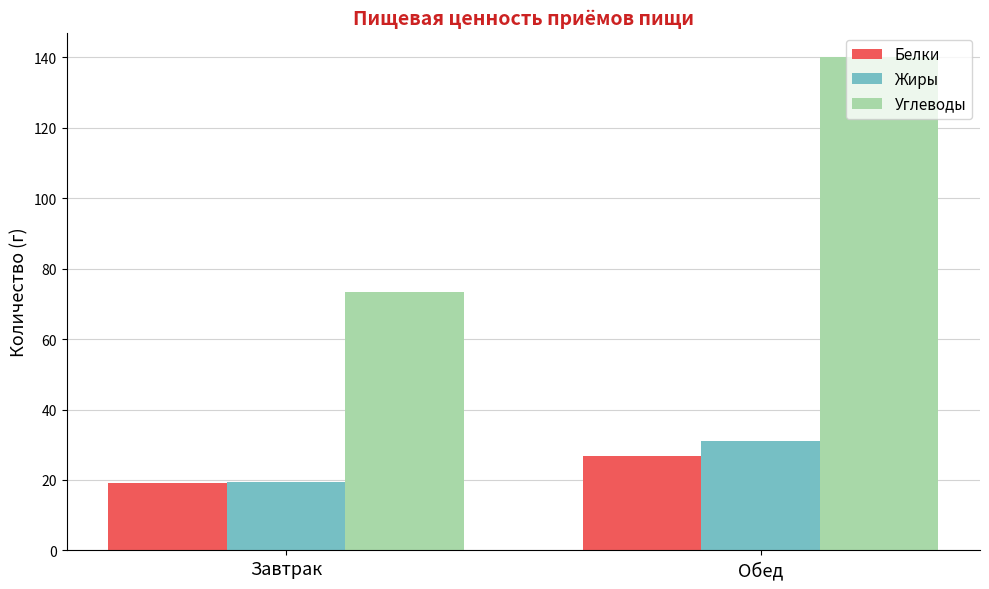

What is the spread (max minus min) of values at Завтрак?

54.3